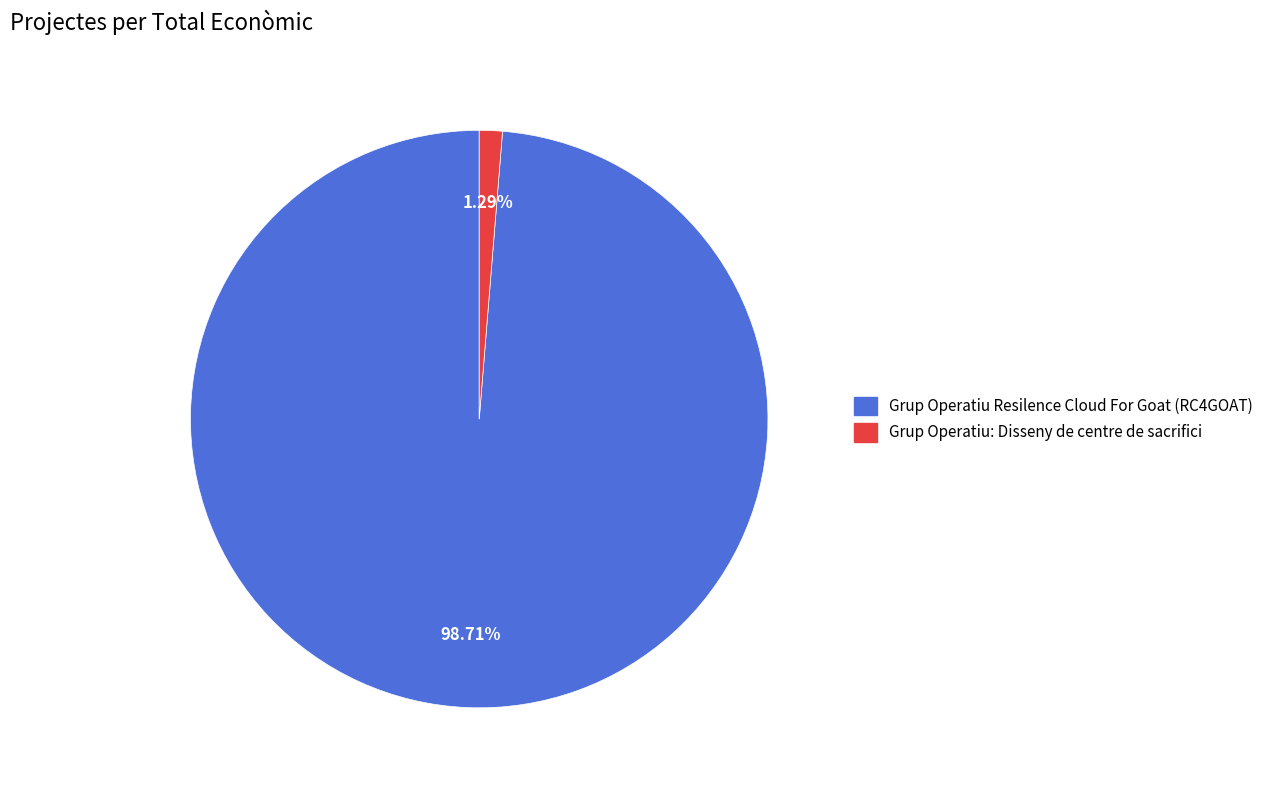

Count the number of slices in the pie.

2